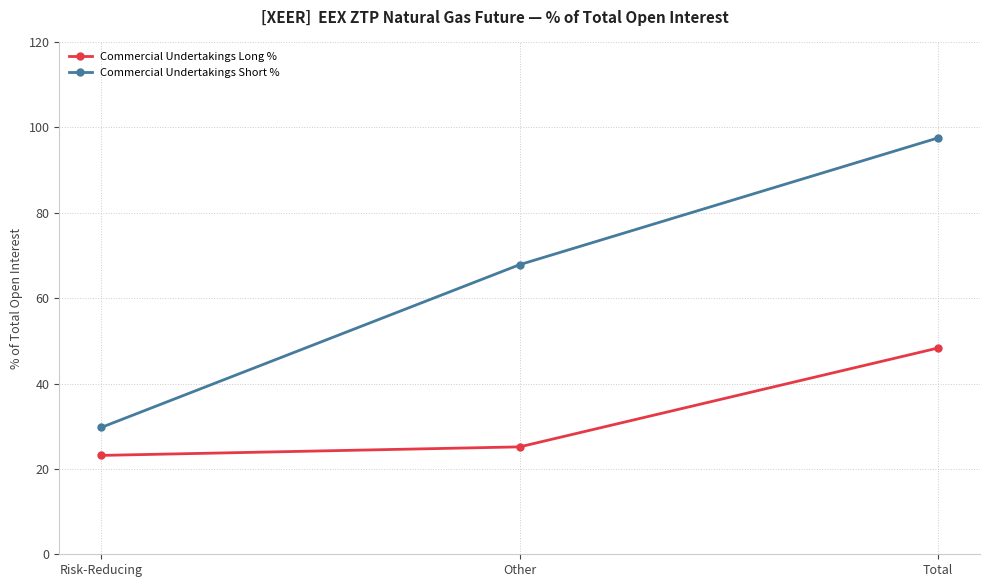

List the labels in order of Commercial Undertakings Short % value, largest first.

Total, Other, Risk-Reducing